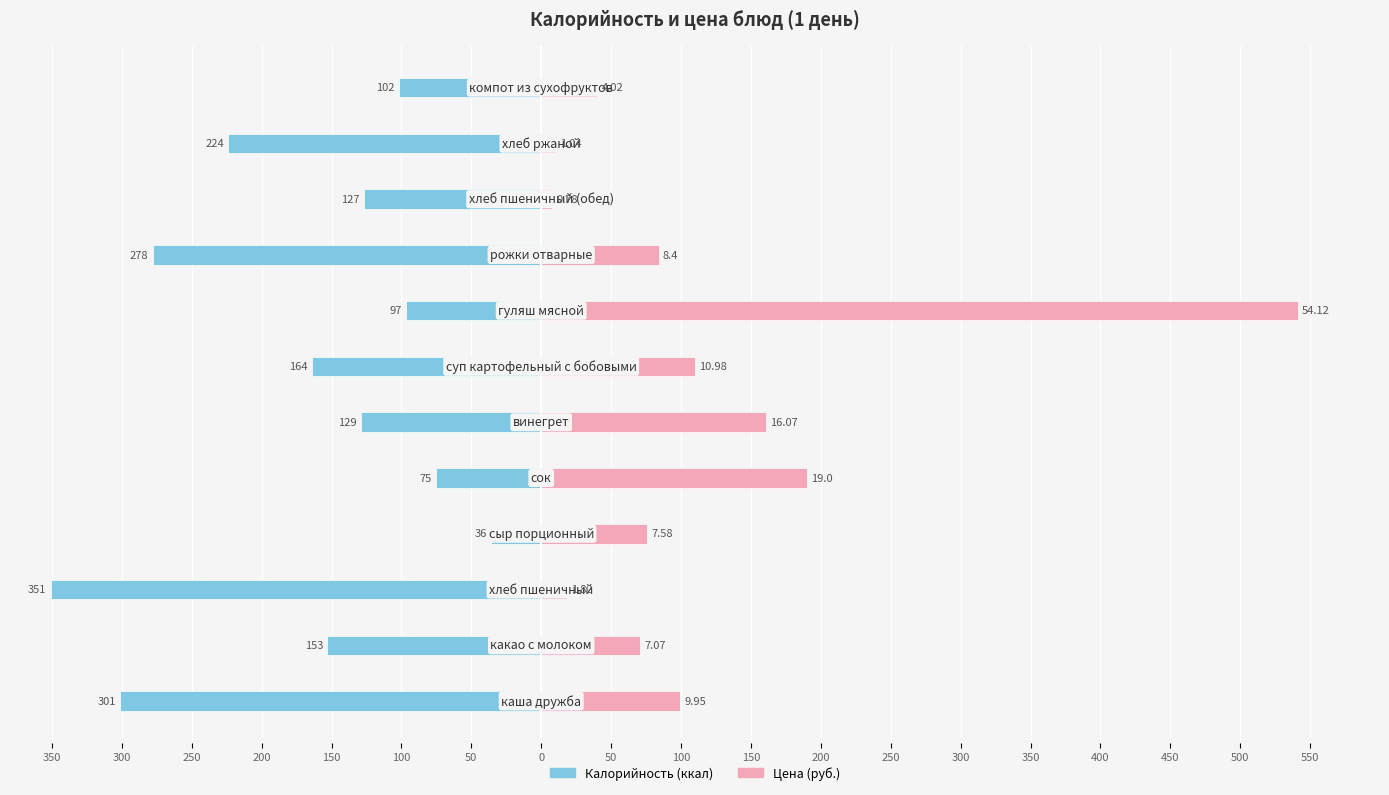

What is the difference between the second highest and second lowest values in the Цена (×10) series?

179.6